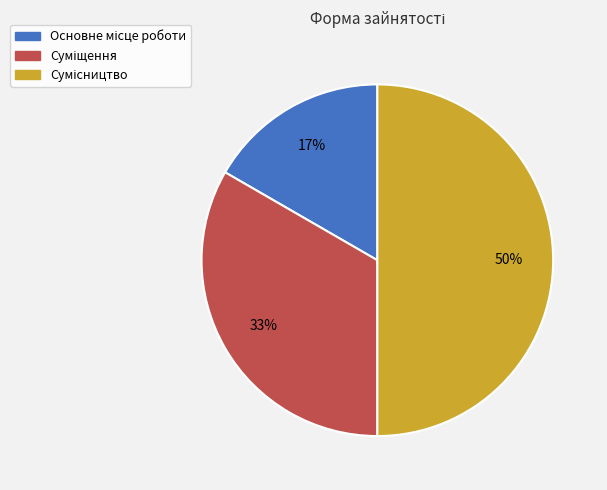

To the nearest percent, what is the average slice percentage?

33%